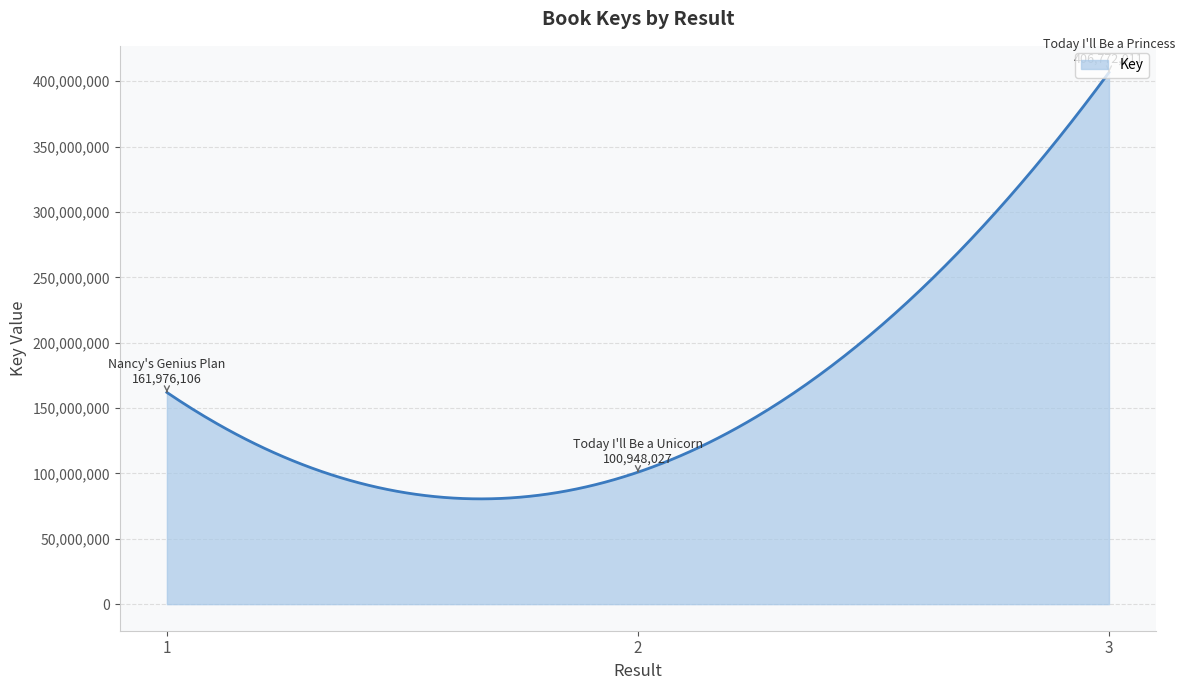

Does the chart have visible grid lines?

Yes